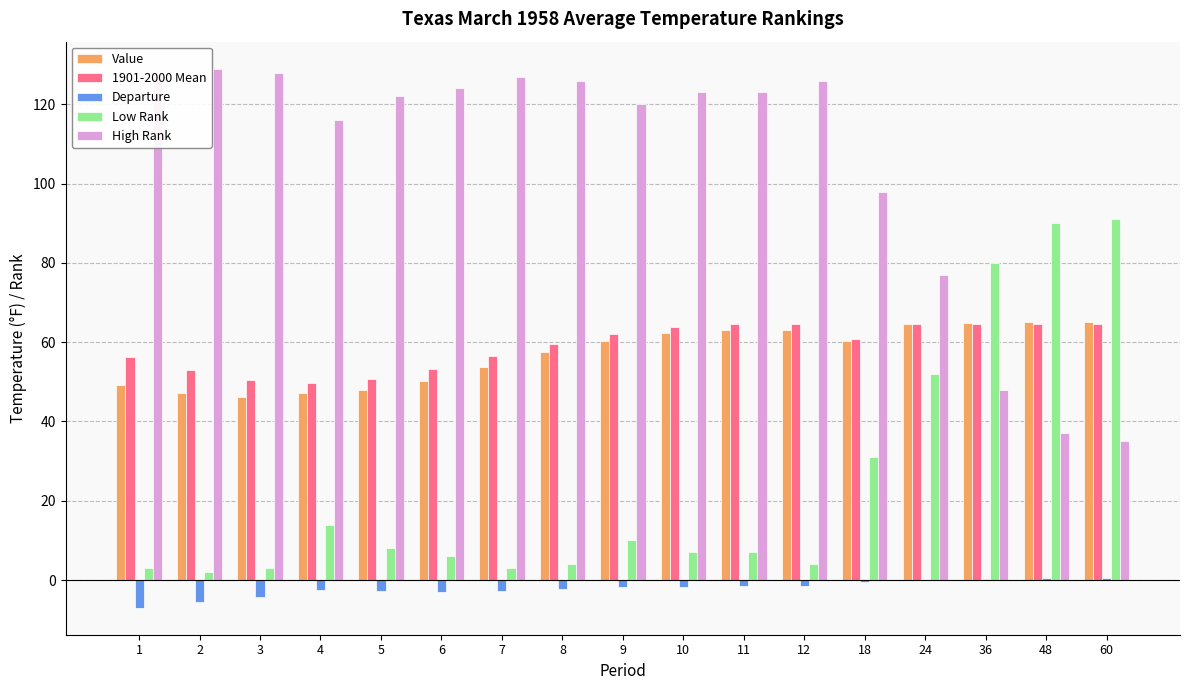

What is the total value across all series at 24?

258.4